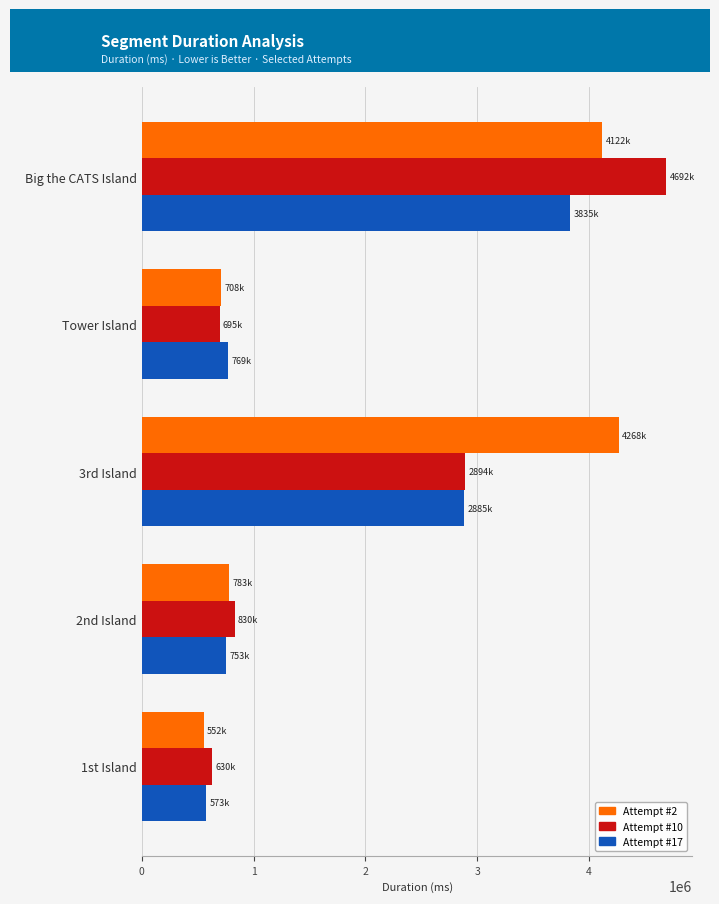

What is the average value of the Attempt #17 series?

1763088